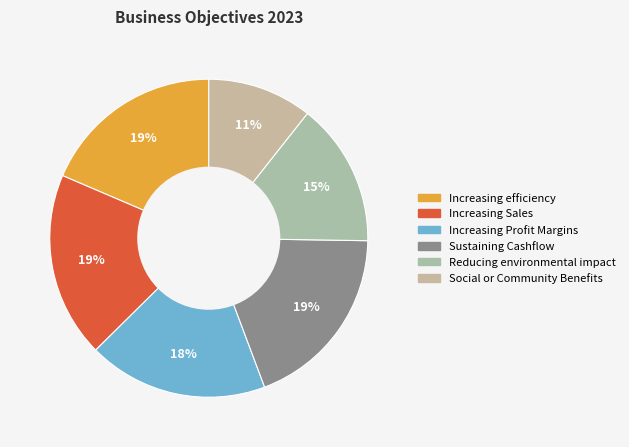

How many slices are in this pie chart?

6